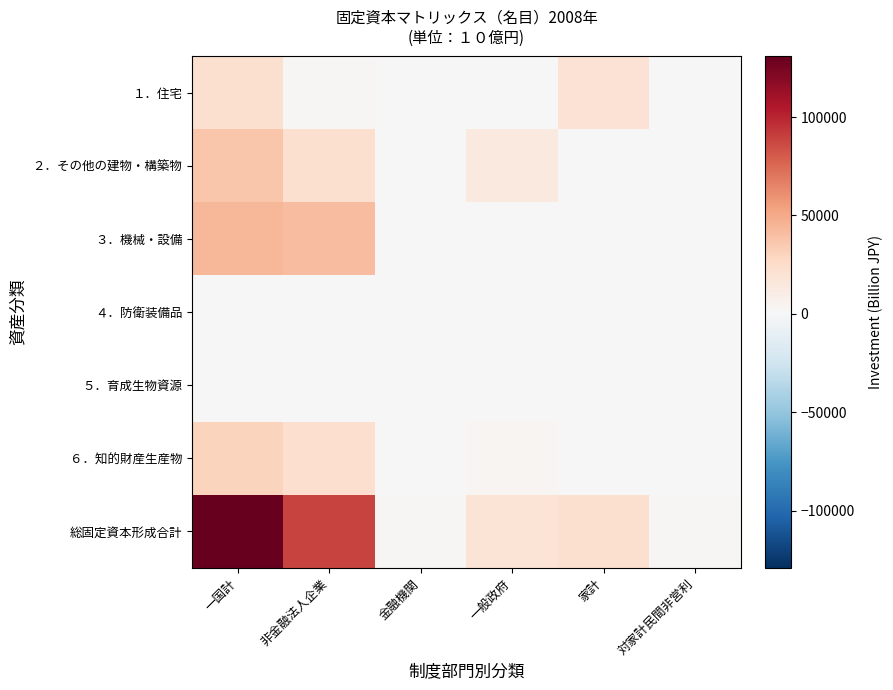

Which series has the largest range (max minus min)?

総固定資本形成合計